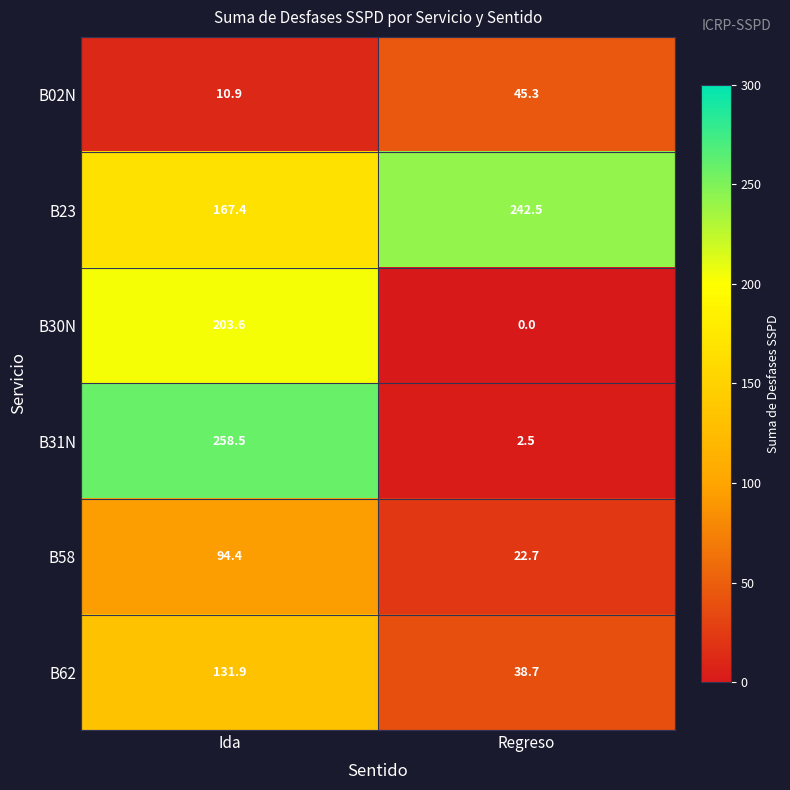

Reading left to right, what are all the values shown in this chart?

B02N: 10.9	45.3
B23: 167.4	242.5
B30N: 203.6	0.0
B31N: 258.5	2.5
B58: 94.4	22.7
B62: 131.9	38.7